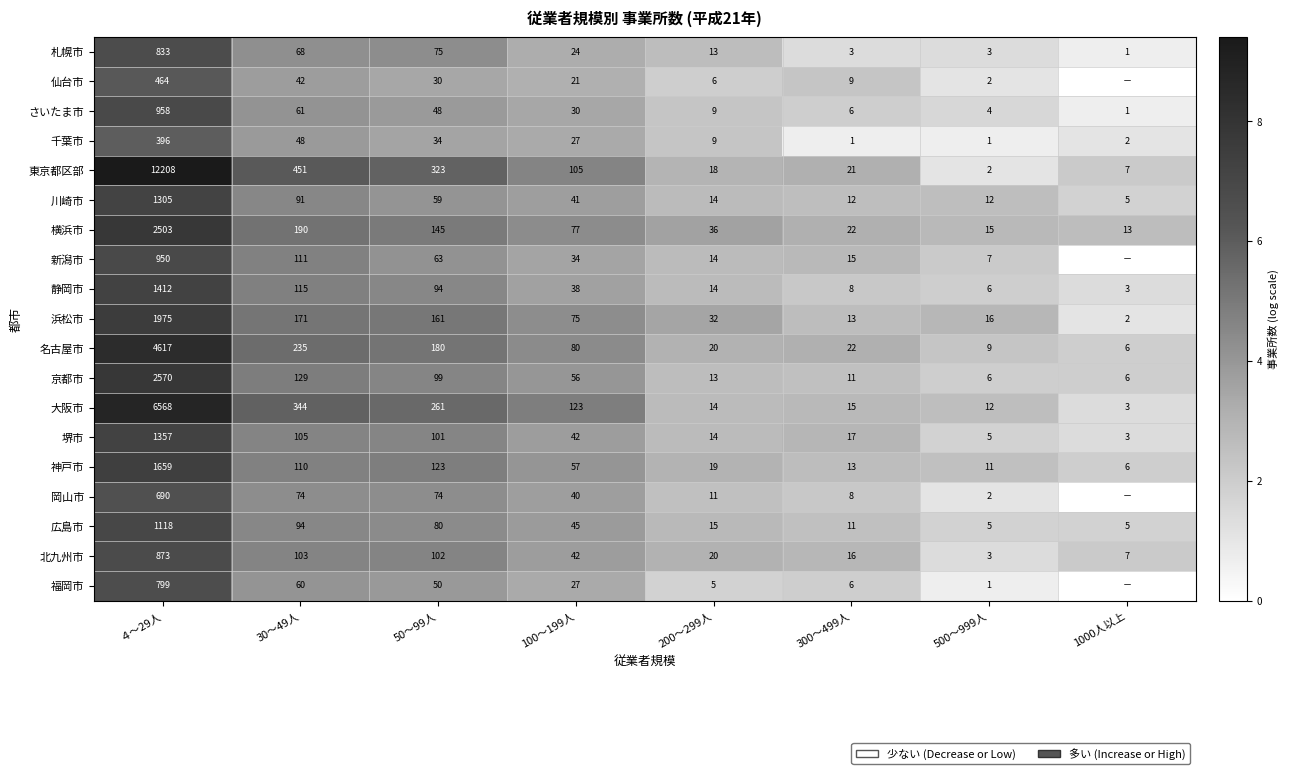

At which category does the chart reach its peak across all series?

４～29人